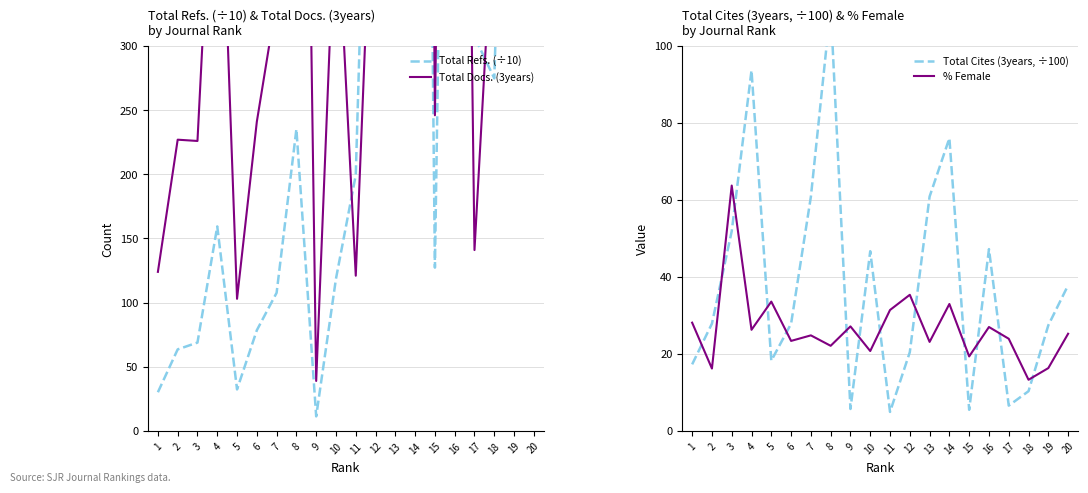

Reading right to left, extract all data points from this chart.

Total Refs. (÷10): 20=1296.8	19=761.3	18=274.8	17=307.2	16=1145.6	15=127.3	14=1633.6	13=977.3	12=728.9	11=199.4	10=118.7	9=11.4	8=235.2	7=107.7	6=78.5	5=32.4	4=159.4	3=68.9	2=63.6	1=30.2
Total Docs. (3years): 20=1135.0	19=1361.0	18=420.0	17=141.0	16=1344.0	15=246.0	14=2178.0	13=1954.0	12=506.0	11=121.0	10=424.0	9=39.0	8=1108.0	7=336.0	6=241.0	5=103.0	4=530.0	3=226.0	2=227.0	1=124.0
Total Cites (3years, ÷100): 20=37.9	19=27.5	18=10.3	17=6.6	16=47.2	15=5.5	14=76.0	13=60.9	12=20.5	11=5.0	10=46.7	9=5.7	8=110.2	7=60.8	6=27.9	5=18.3	4=93.7	3=51.9	2=27.9	1=17.3
% Female: 20=25.3	19=16.3	18=13.3	17=24.0	16=27.0	15=19.4	14=33.0	13=23.1	12=35.4	11=31.4	10=20.8	9=27.2	8=22.1	7=24.8	6=23.4	5=33.6	4=26.3	3=63.8	2=16.2	1=28.1